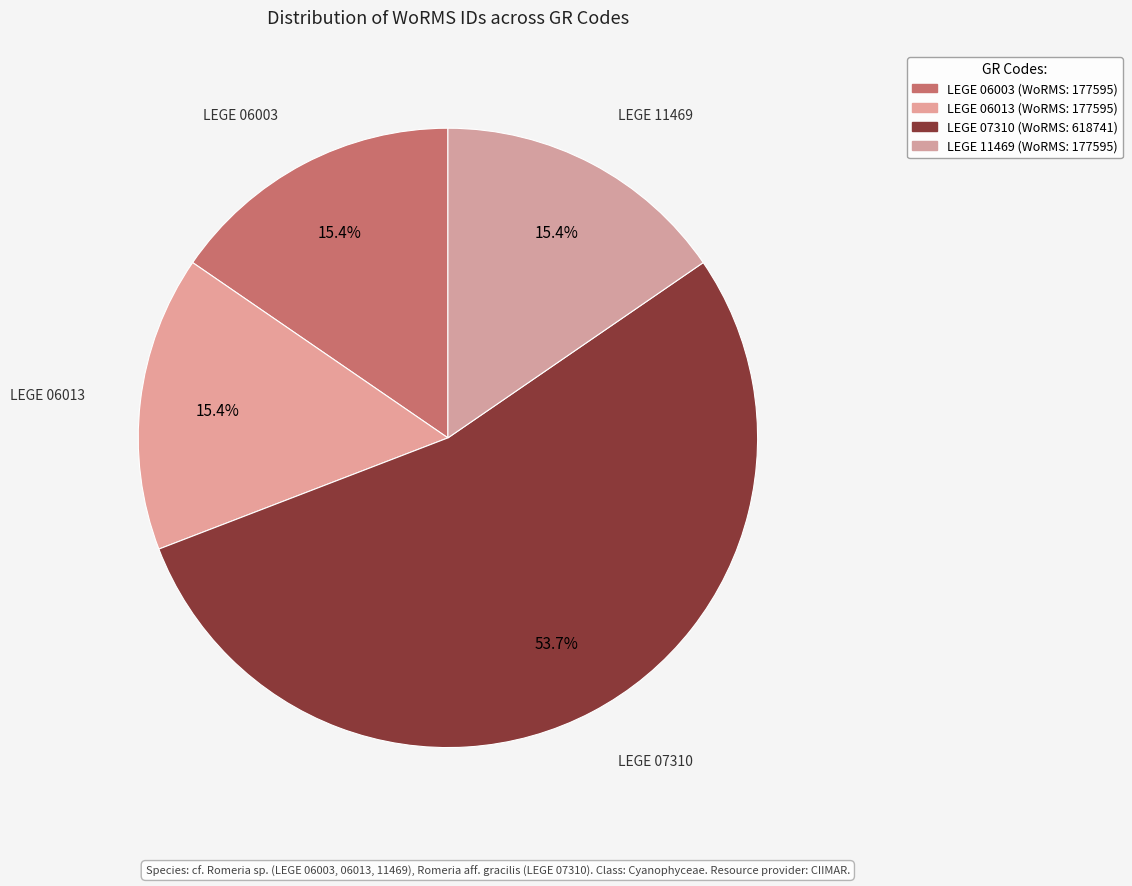

How many segments does this pie chart have?

4